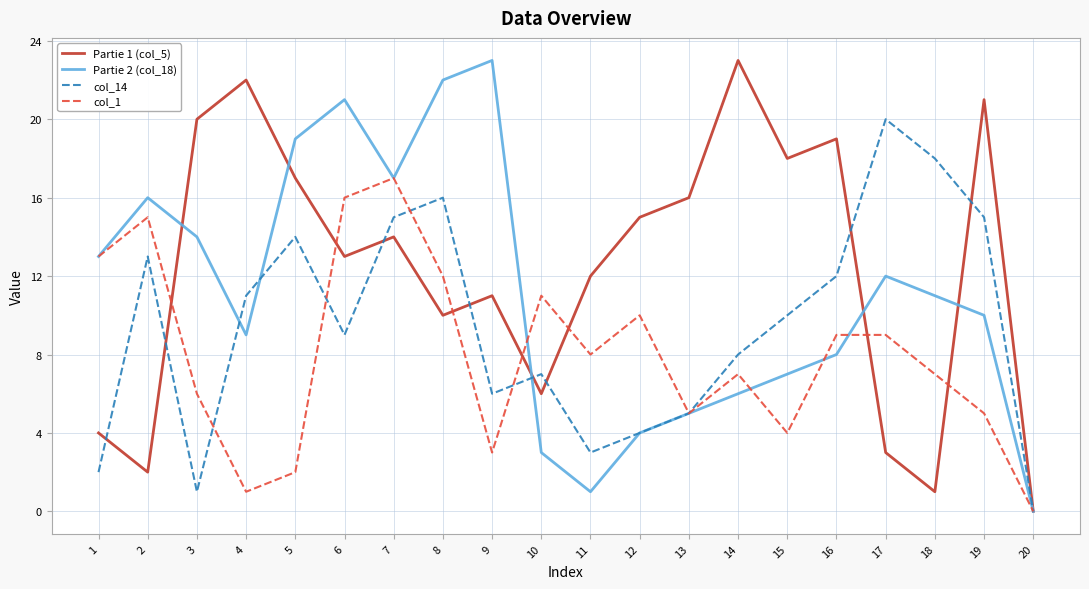

In Partie 1 (col_5), how many points are higher than both neighbors (excluding endpoints)?

6